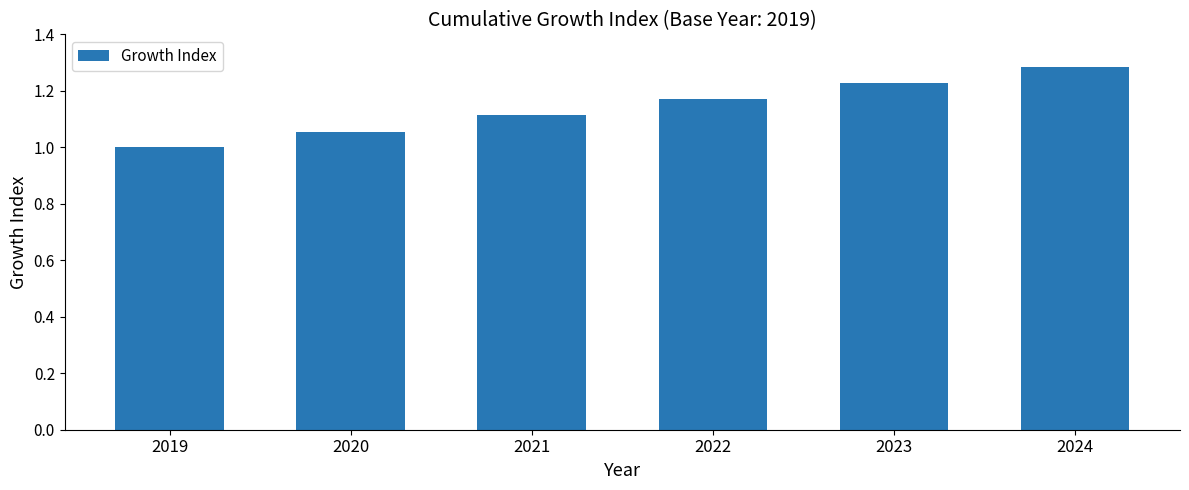

List the labels in order of value, smallest first.

2019, 2020, 2021, 2022, 2023, 2024